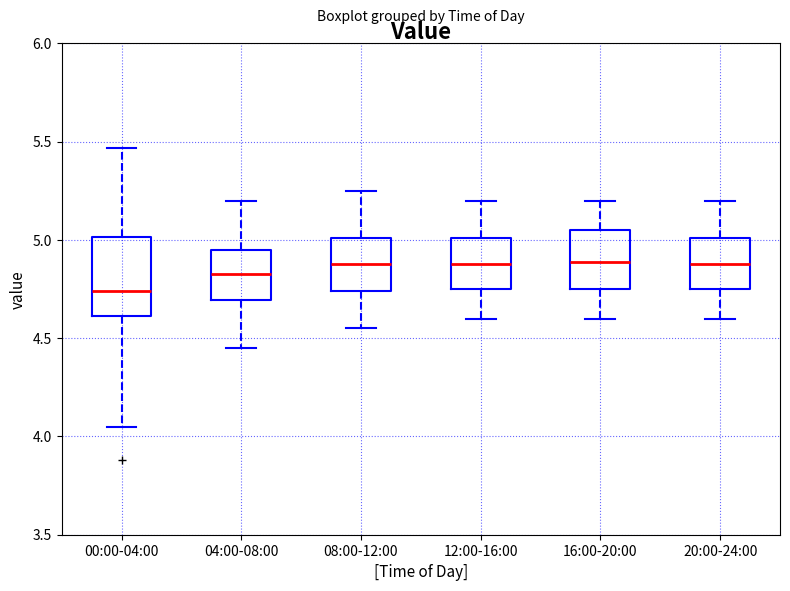

Reading left to right, transcribe this box plot: for each box, give where its median line is, the range the box spans, and where its two whiskers end, as read against the y-axis. The values are not printed on the chart, so give them approximately, as read against the axis.

00:00-04:00: median 4.75, box 4.60 to 5.00, whiskers 4.05 to 5.45
04:00-08:00: median 4.85, box 4.70 to 4.95, whiskers 4.45 to 5.20
08:00-12:00: median 4.90, box 4.75 to 5.00, whiskers 4.55 to 5.25
12:00-16:00: median 4.90, box 4.75 to 5.00, whiskers 4.60 to 5.20
16:00-20:00: median 4.90, box 4.75 to 5.05, whiskers 4.60 to 5.20
20:00-24:00: median 4.90, box 4.75 to 5.00, whiskers 4.60 to 5.20